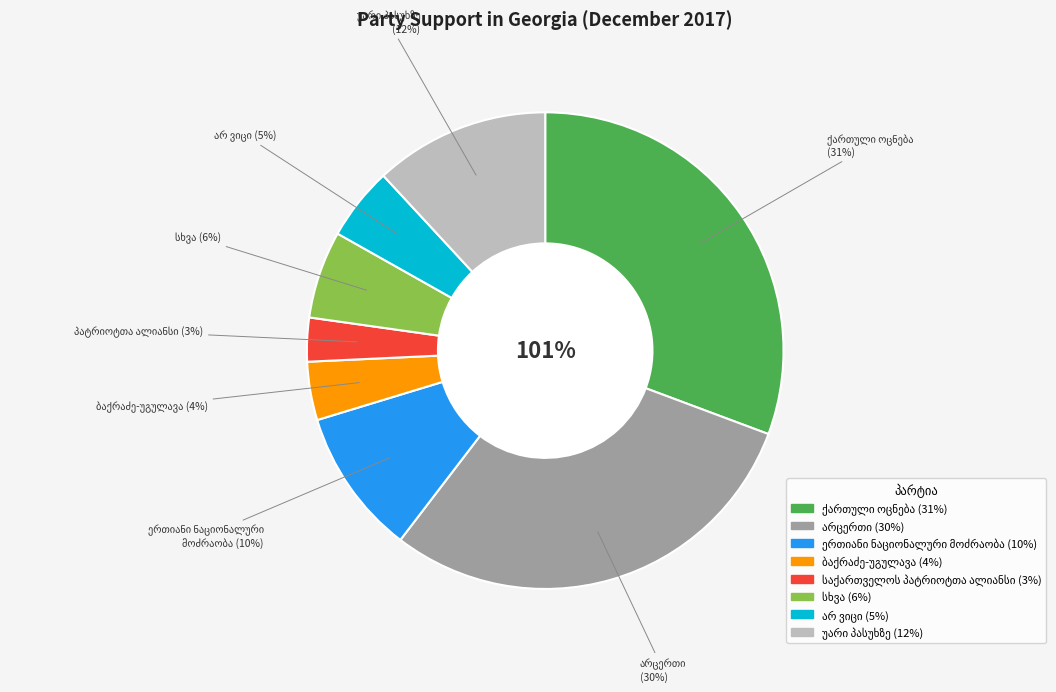

Approximately how many times larger is the value at ქართული ოცნება compared to უარი პასუხზე?

2.6